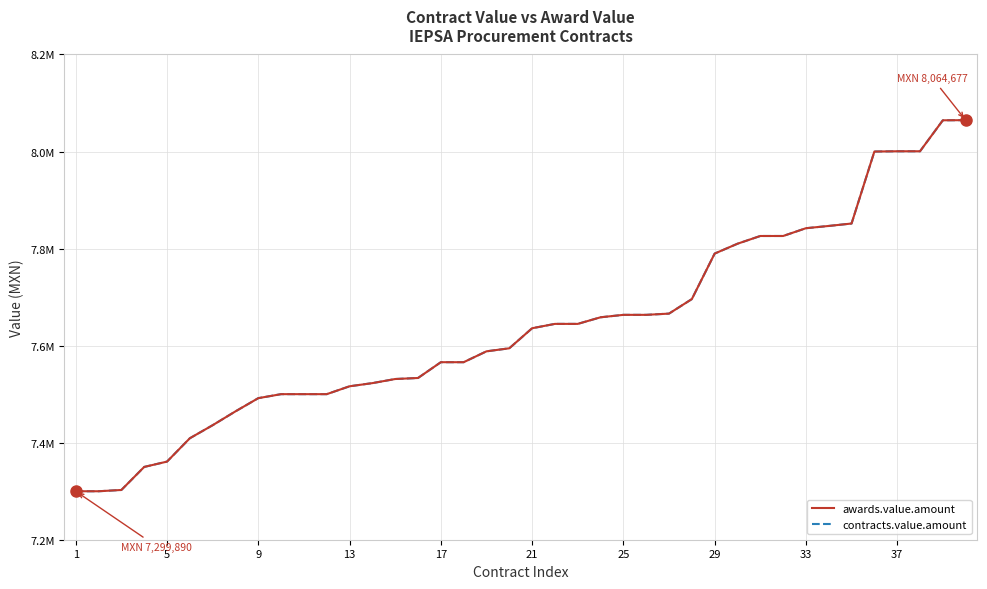

At which label is contracts.value.amount closest to 7682283?

27